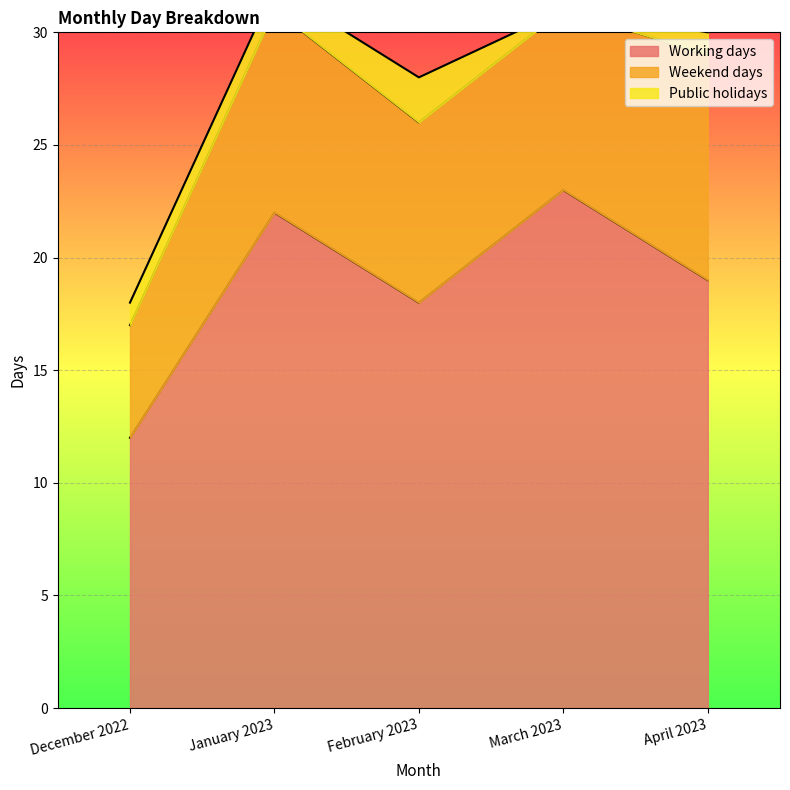

Which series changed the most between March 2023 and April 2023?

Working days